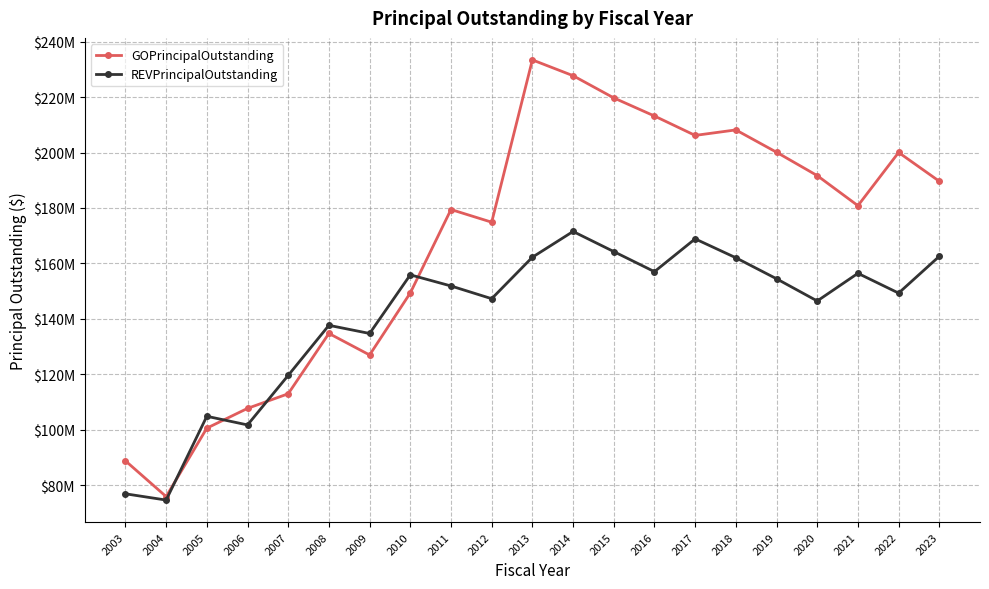

What are all the series names shown in the legend?

GOPrincipalOutstanding, REVPrincipalOutstanding